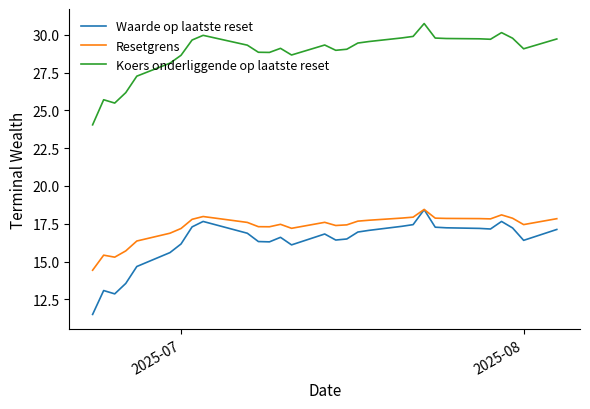

What is the highest value of the Waarde op laatste reset series?

18.4